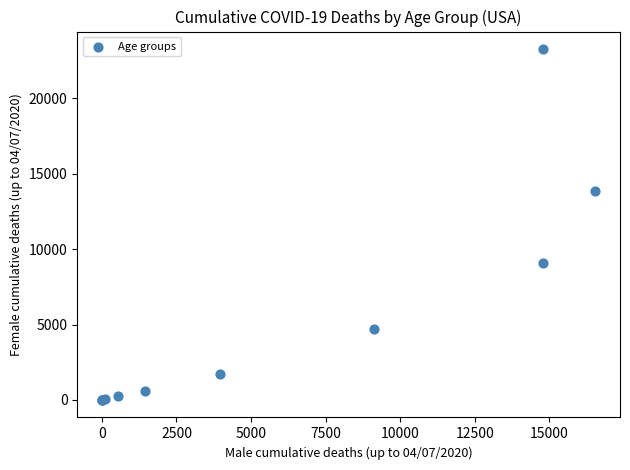

What Y value in the scatter plot is closest to 11633?

13826